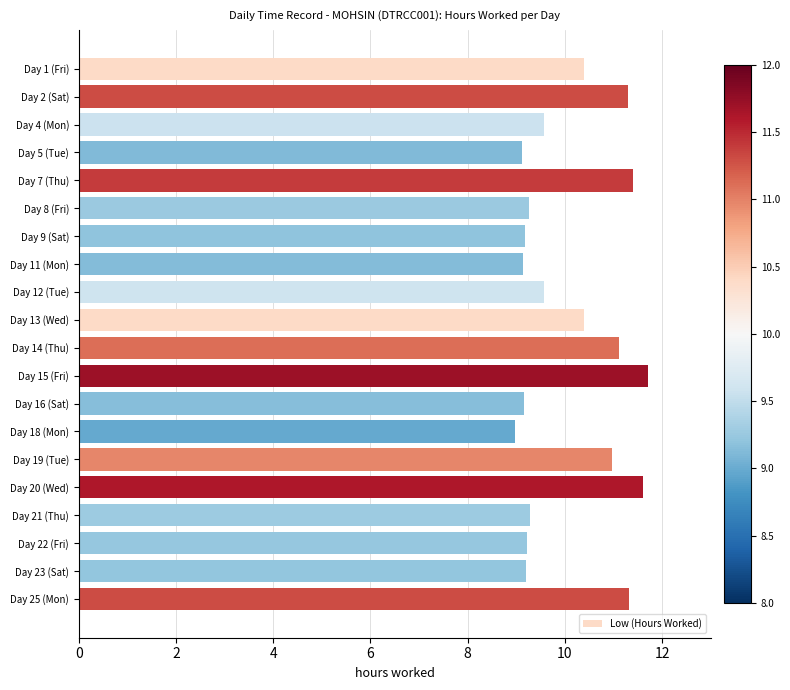

What is the value of the 12th bar from the top?

11.7